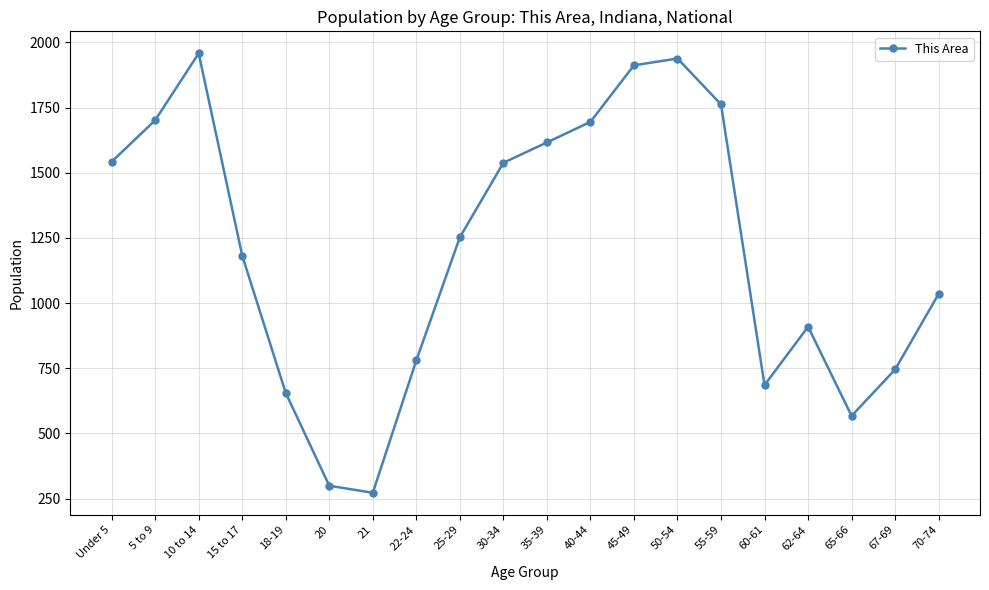

What is the approximate value at 35-39, to the nearest 100?

1600